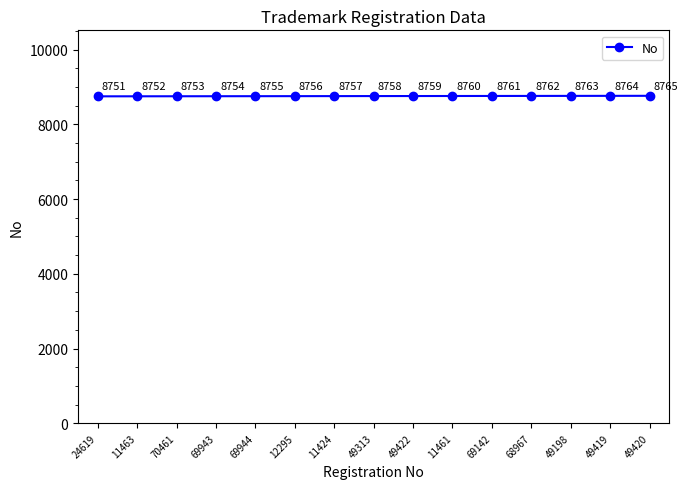

What is the label of the 11th point from the right?

69944